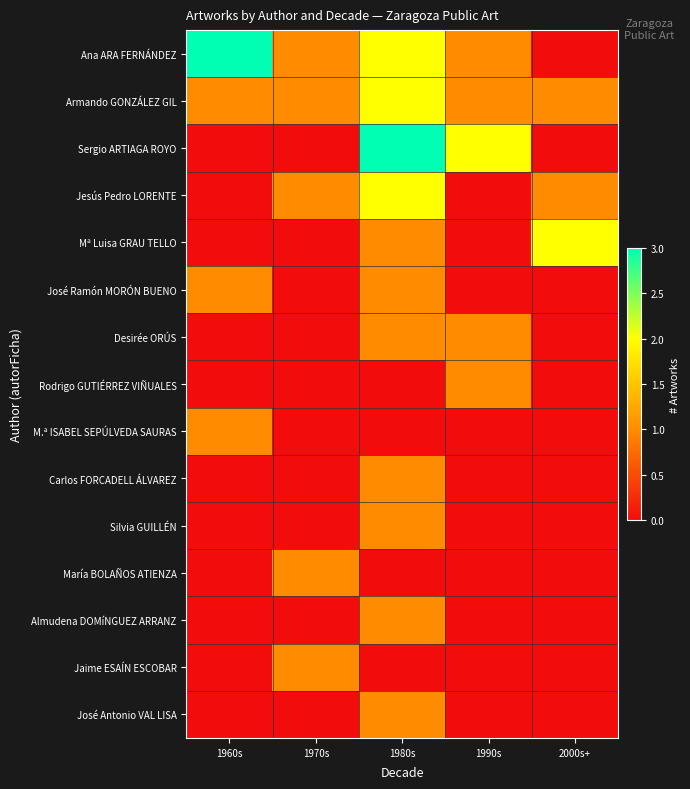

At which category does the chart reach its peak across all series?

1960s